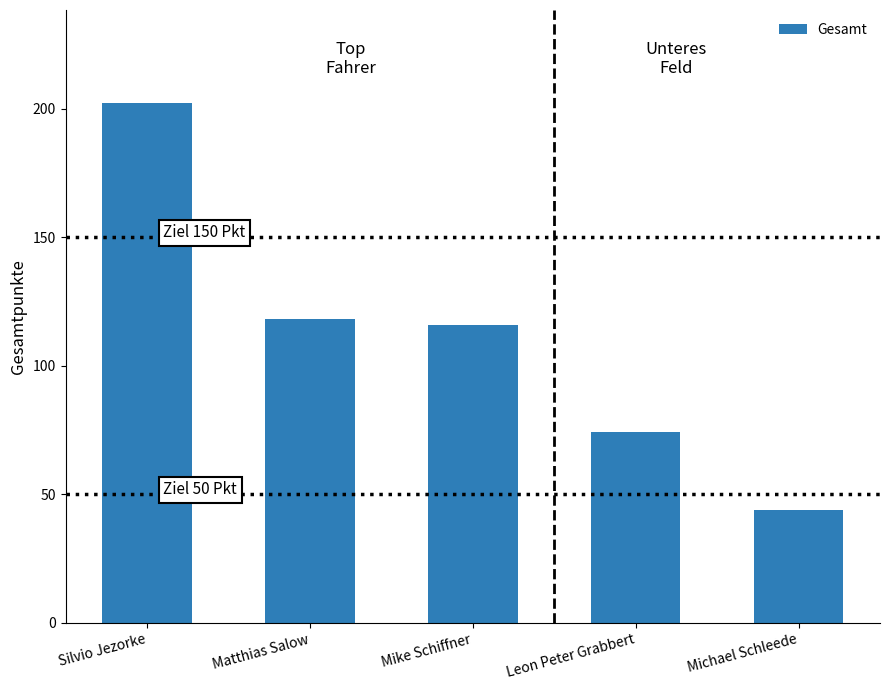

At which label is the value closest to 123?

Matthias Salow